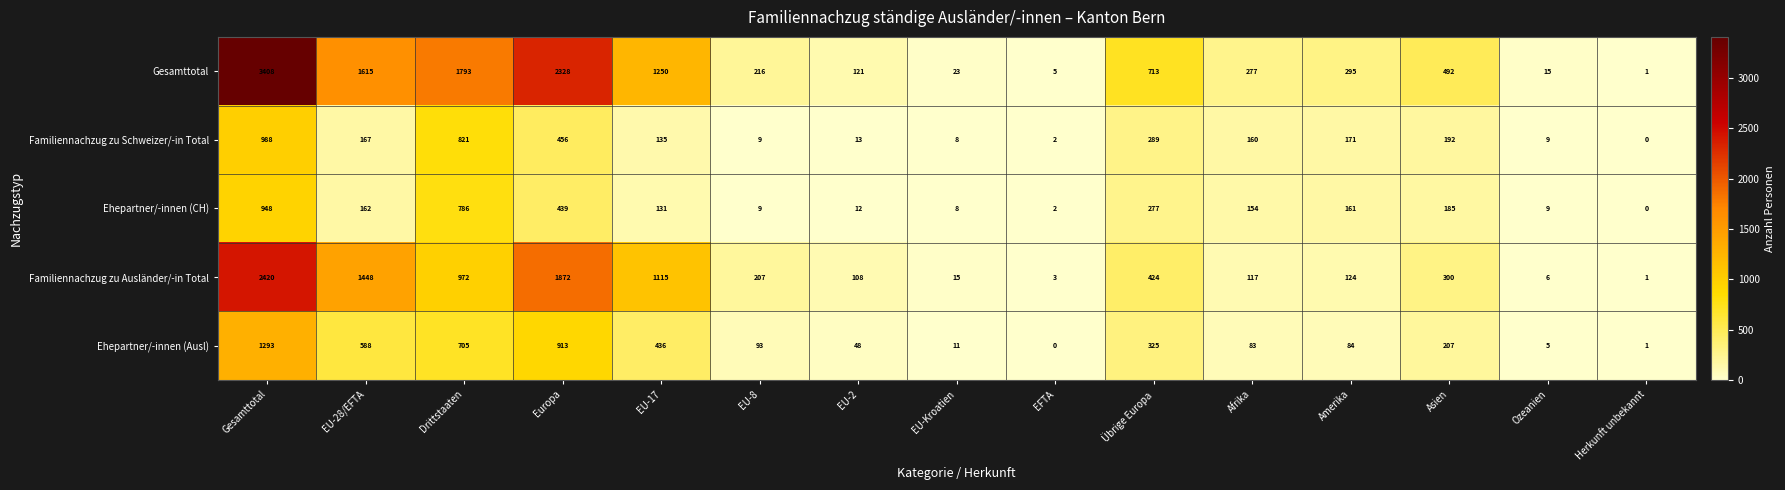

What is the average value of the Ehepartner/-innen (CH) series?

219